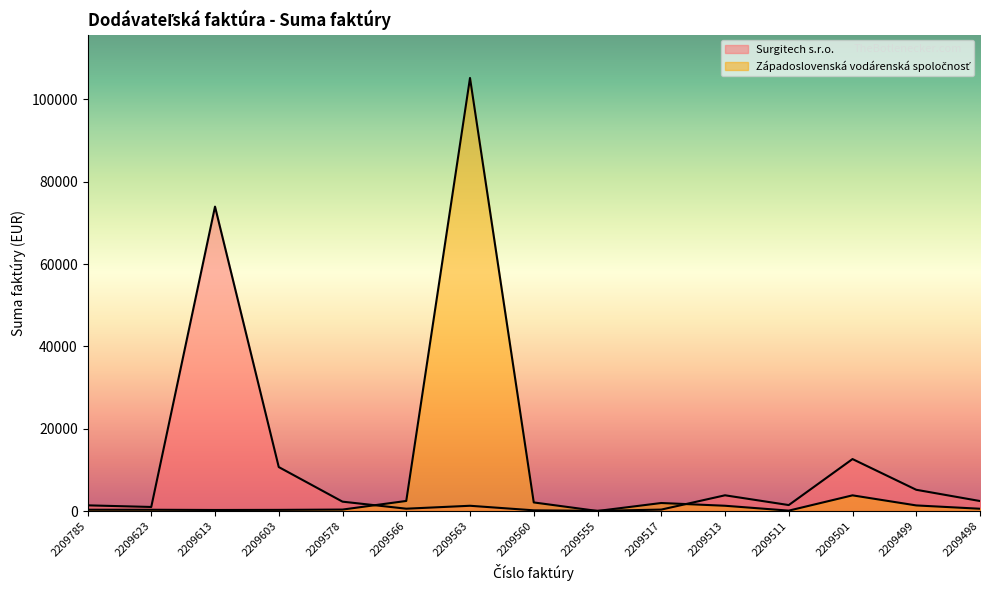

Which series changed the most between 2209517 and 2209513?

Surgitech s.r.o.